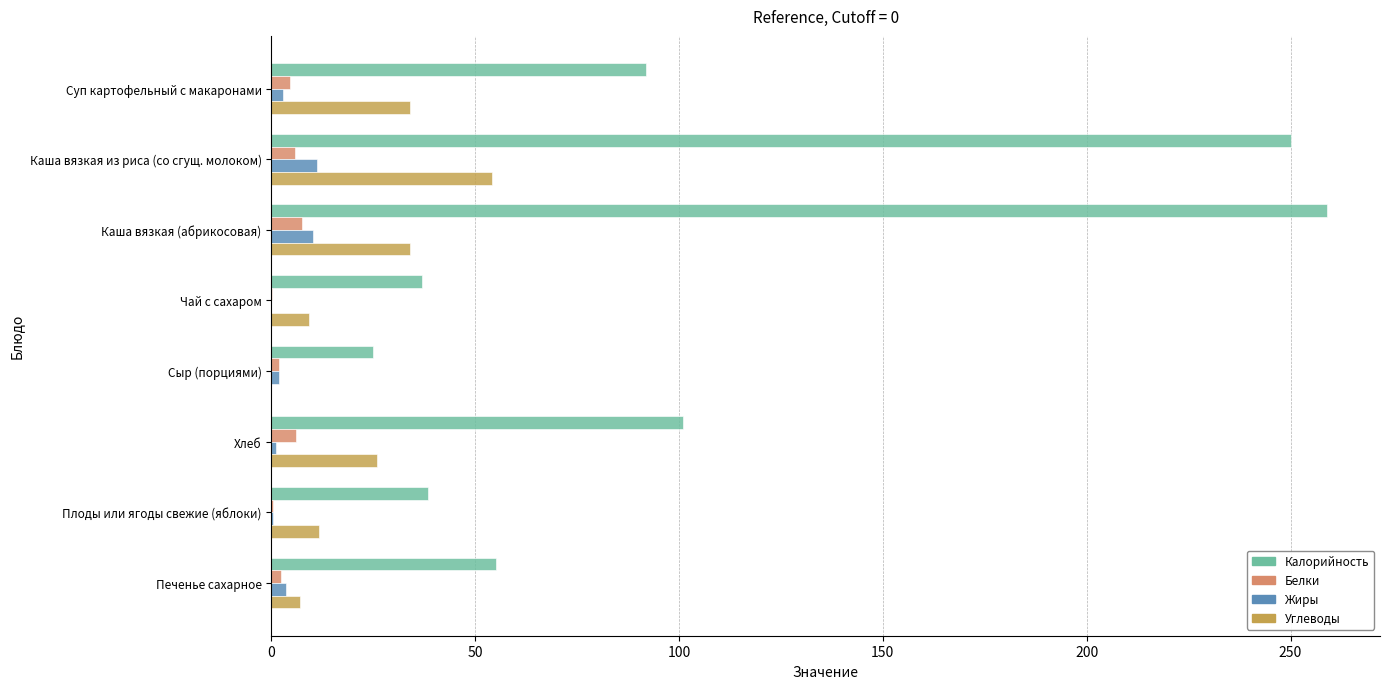

Which series has the largest total across all categories?

Калорийность